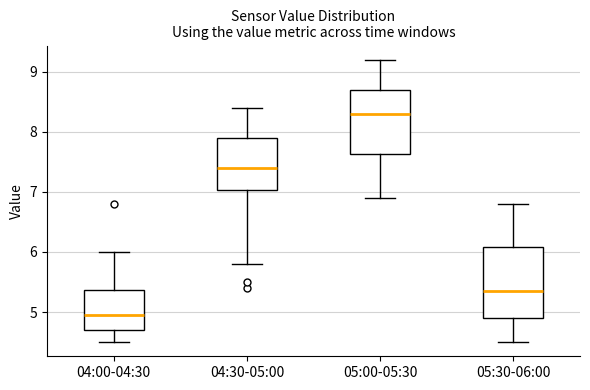

Reading left to right, read every box against the y-axis: the position of its median line, the range the box covers, and the ends of its whiskers. The values are not printed on the chart, so give them approximately, as read against the axis.

04:00-04:30: median 5.0, box 4.7 to 5.4, whiskers 4.5 to 6.0
04:30-05:00: median 7.4, box 7.0 to 7.9, whiskers 5.8 to 8.4
05:00-05:30: median 8.3, box 7.6 to 8.7, whiskers 6.9 to 9.2
05:30-06:00: median 5.4, box 4.9 to 6.1, whiskers 4.5 to 6.8